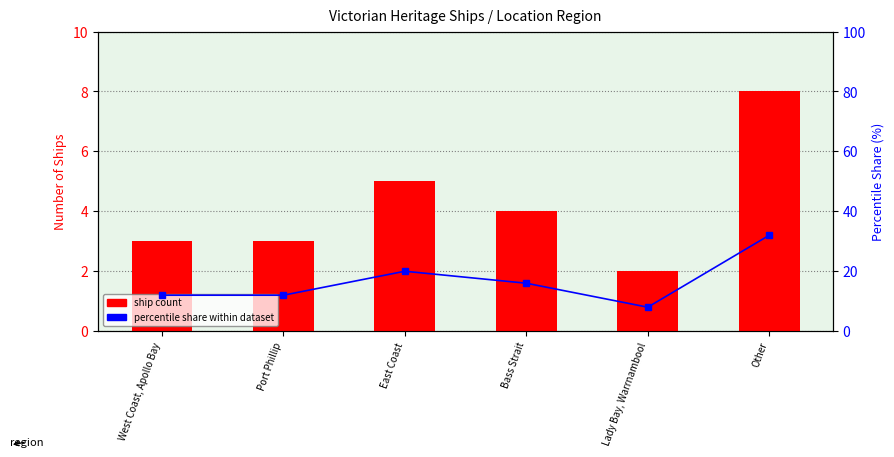

What is the highest value of the ship count series?

8